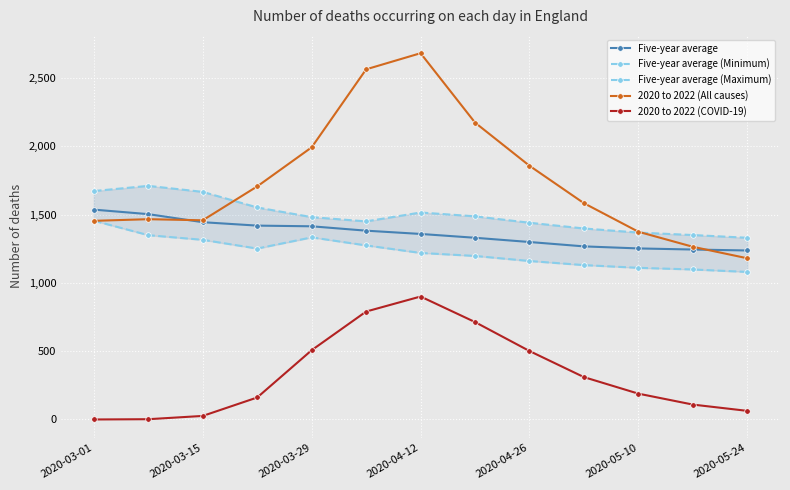

True or false: 2020 to 2022 (All causes) and Five-year average (Minimum) cross at least once.

True